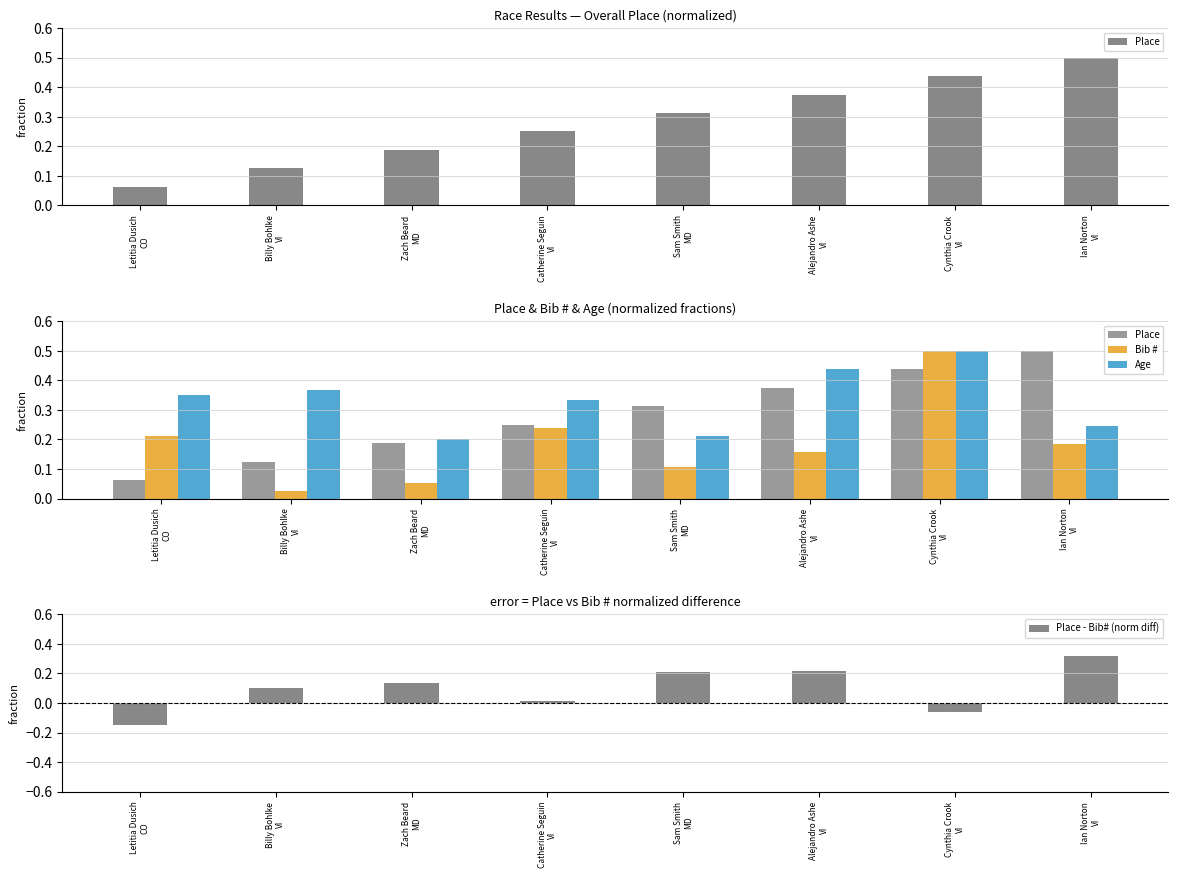

At how many categories does at least one series exceed 0?

8